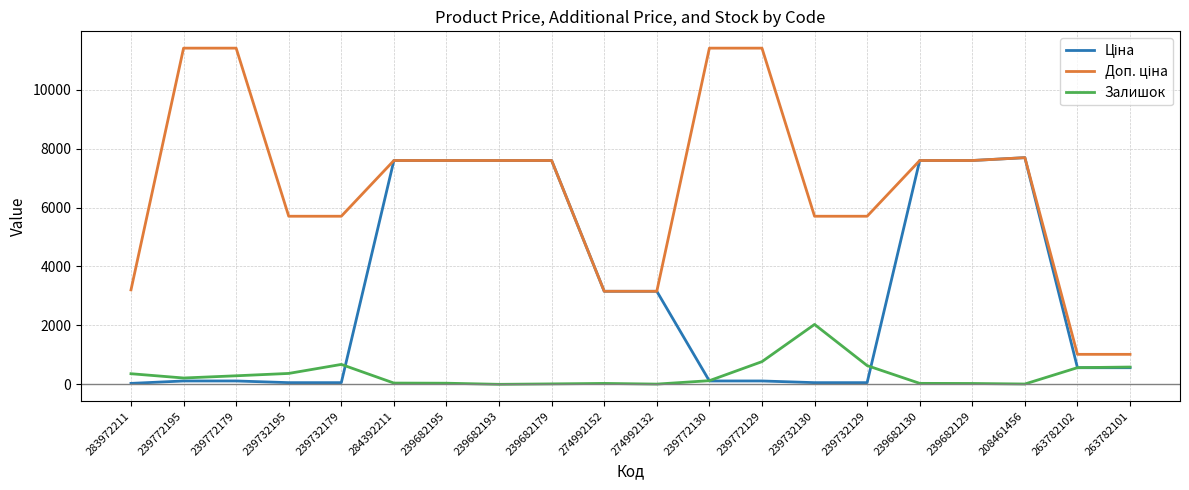

What is the maximum value for Залишок?

2033.0